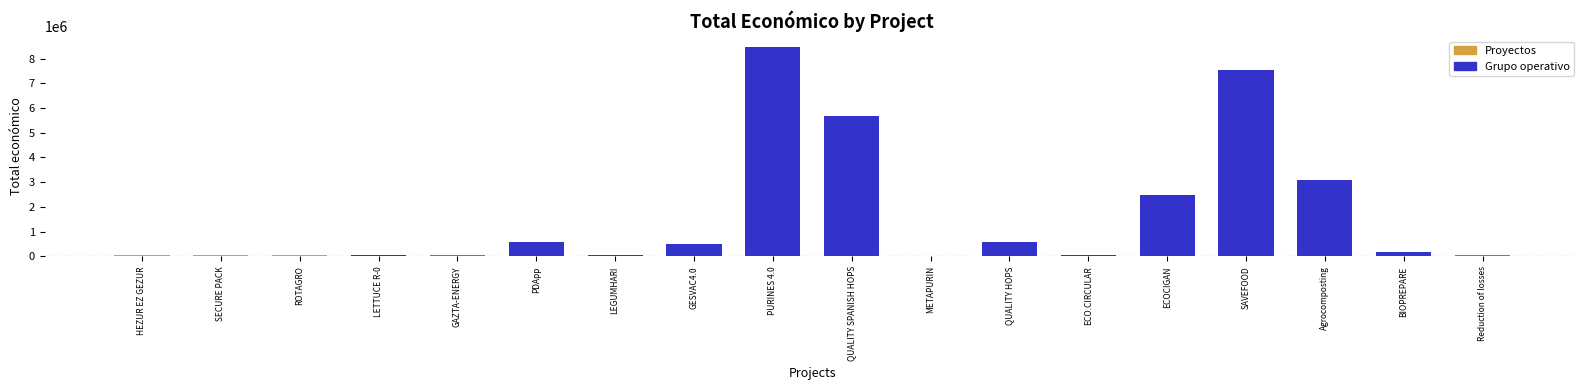

Is it true that the value at ECOCIGAN is 2483714?

True